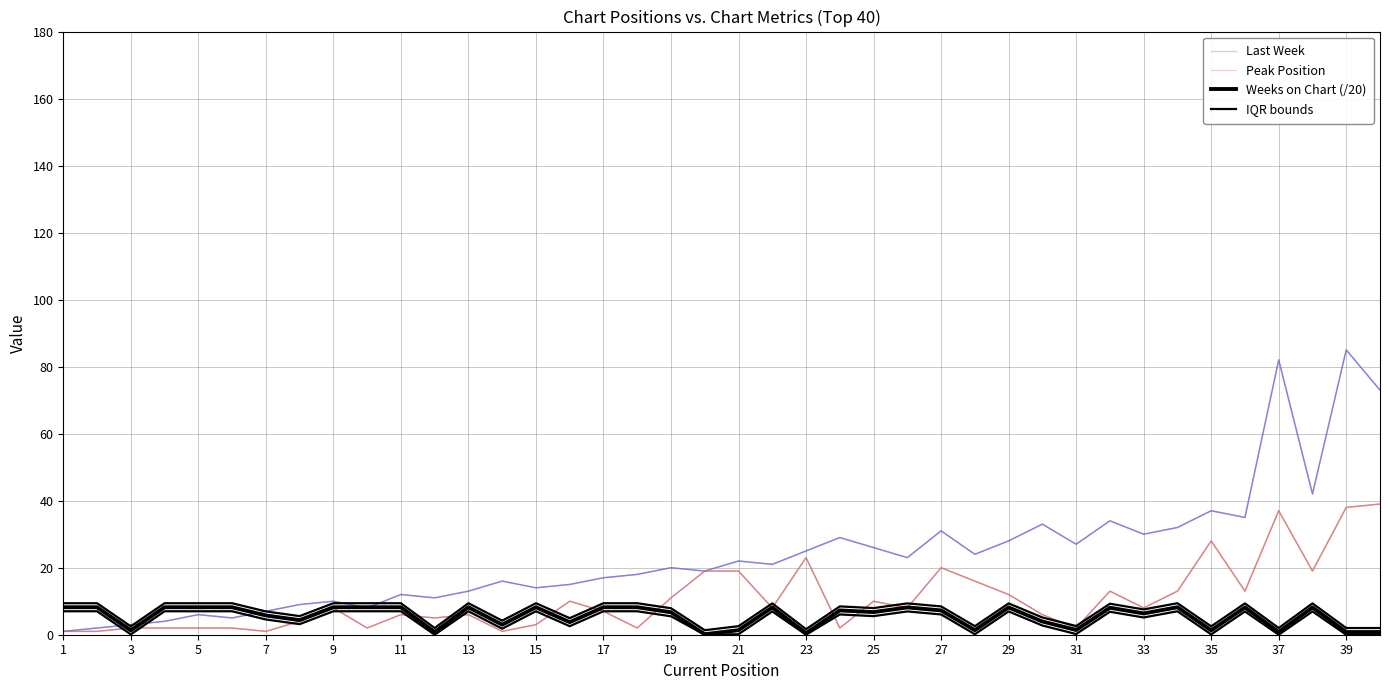

What is the spread (max minus min) of values at 20?

17.6